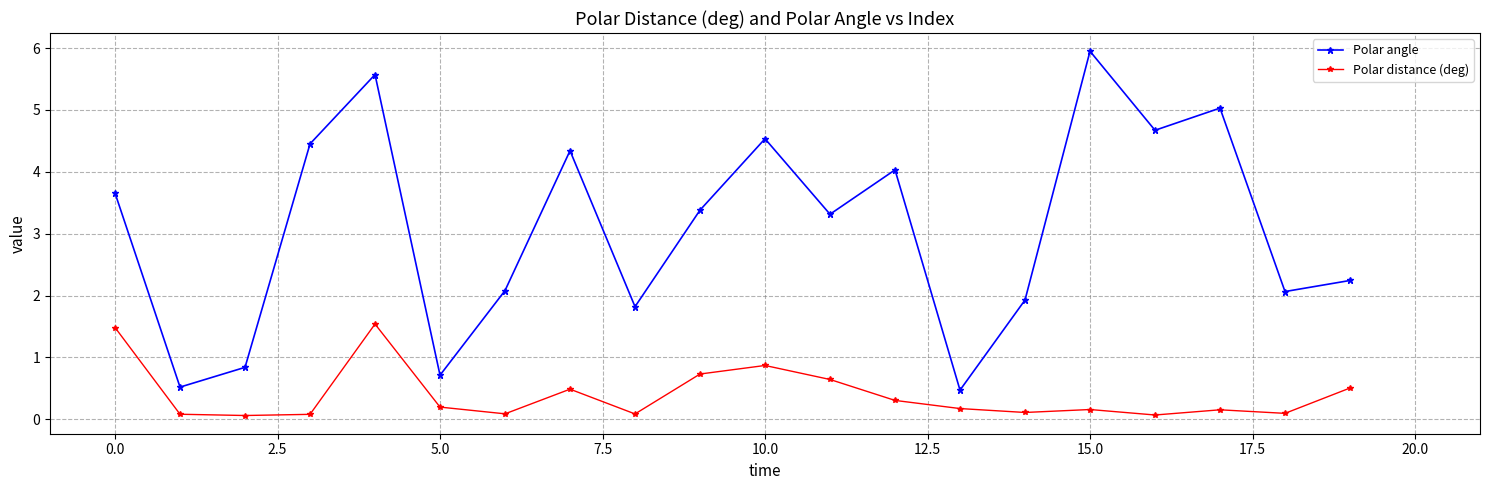

How many series are shown in this chart?

2